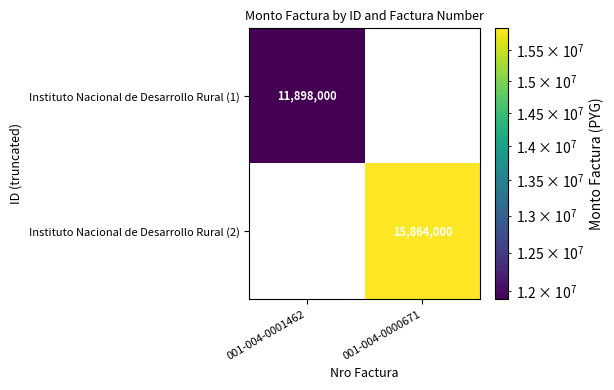

The Instituto Nacional de Desarrollo Rural (1) series shows 11898000 at 001-004-0001462. True or false?

True